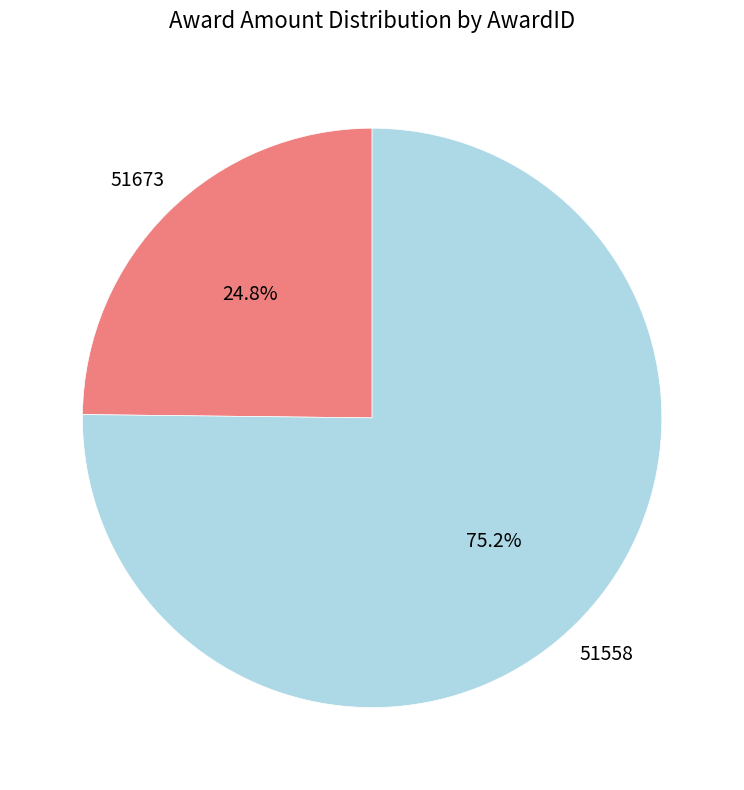

Which has a higher value, 51558 or 51673?

51558